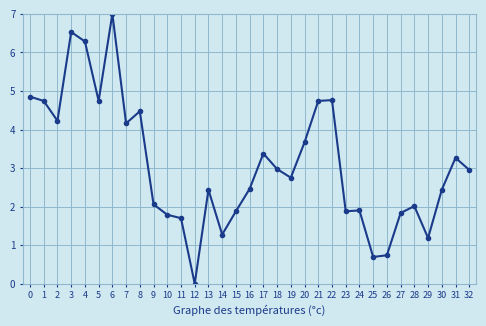

Where is the first local minimum?

2